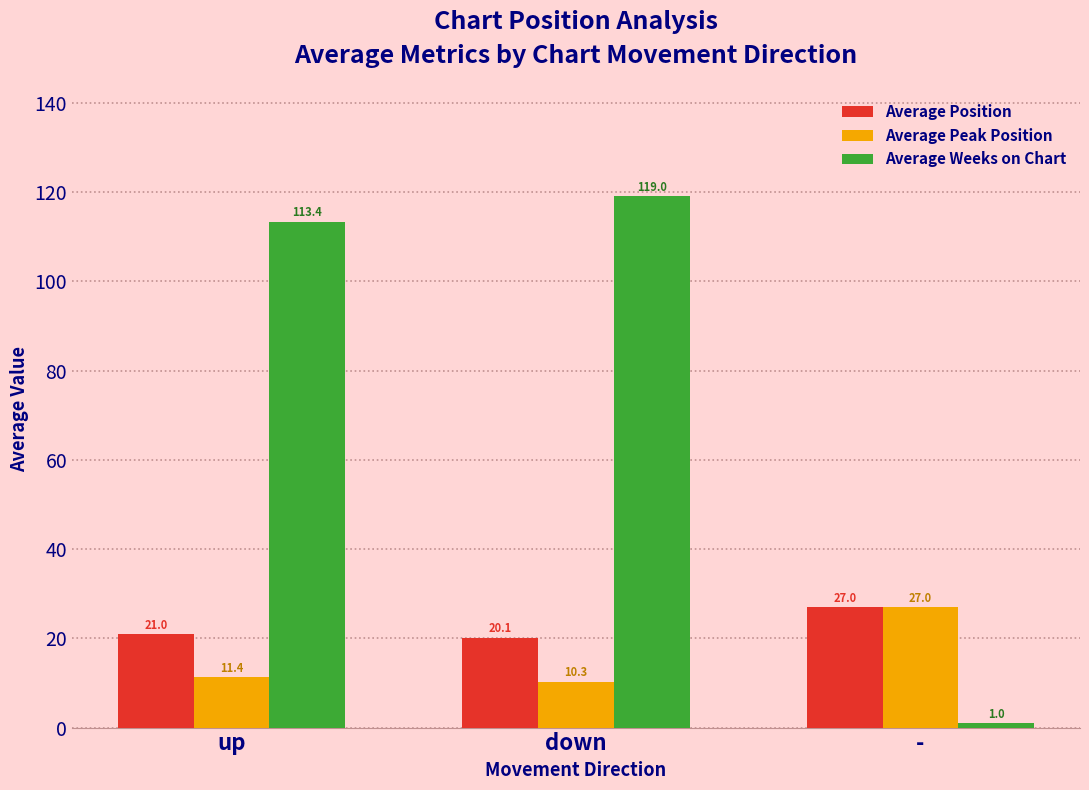

What is the total value across all series at down?

149.4